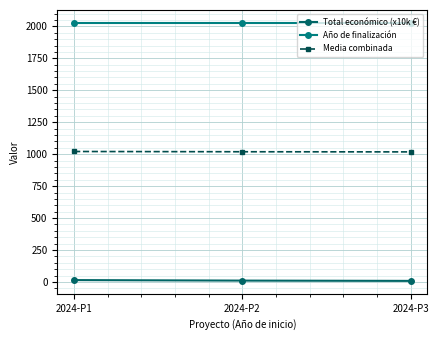

Rank the series by their average value, from lowest to highest.

Total económico (x10k €), Media combinada, Año de finalización